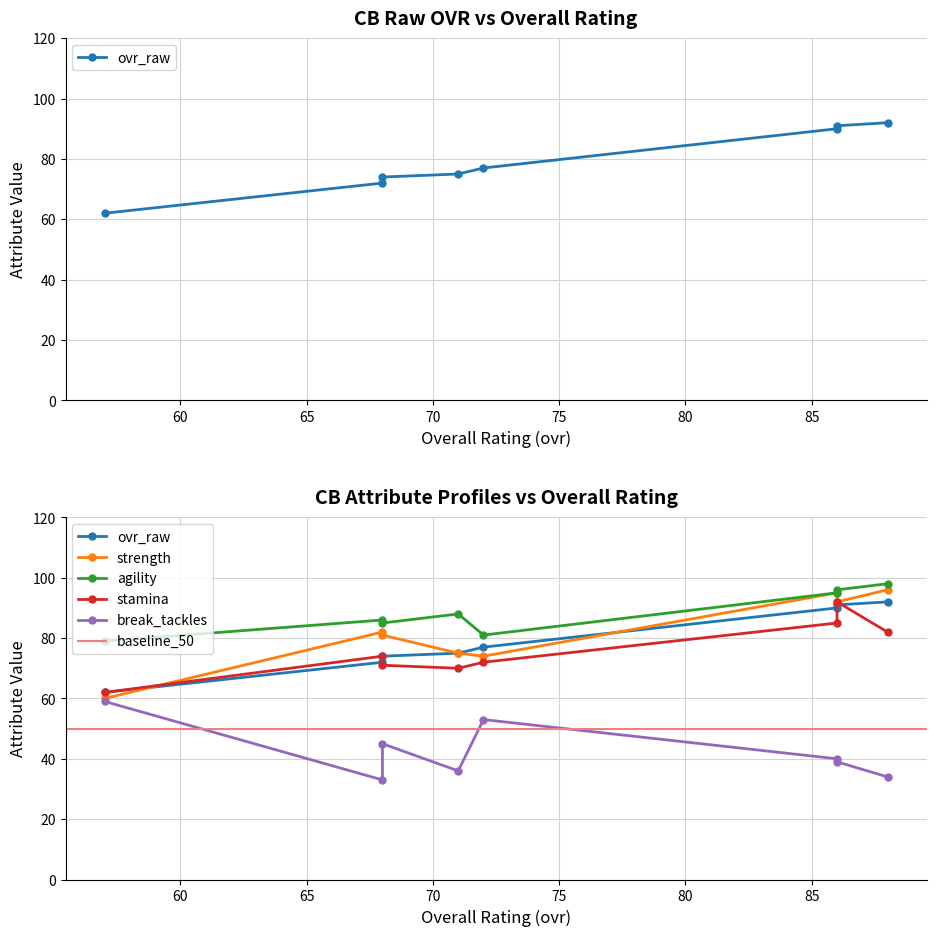

Is it true that agility equals 161 at 88?

False